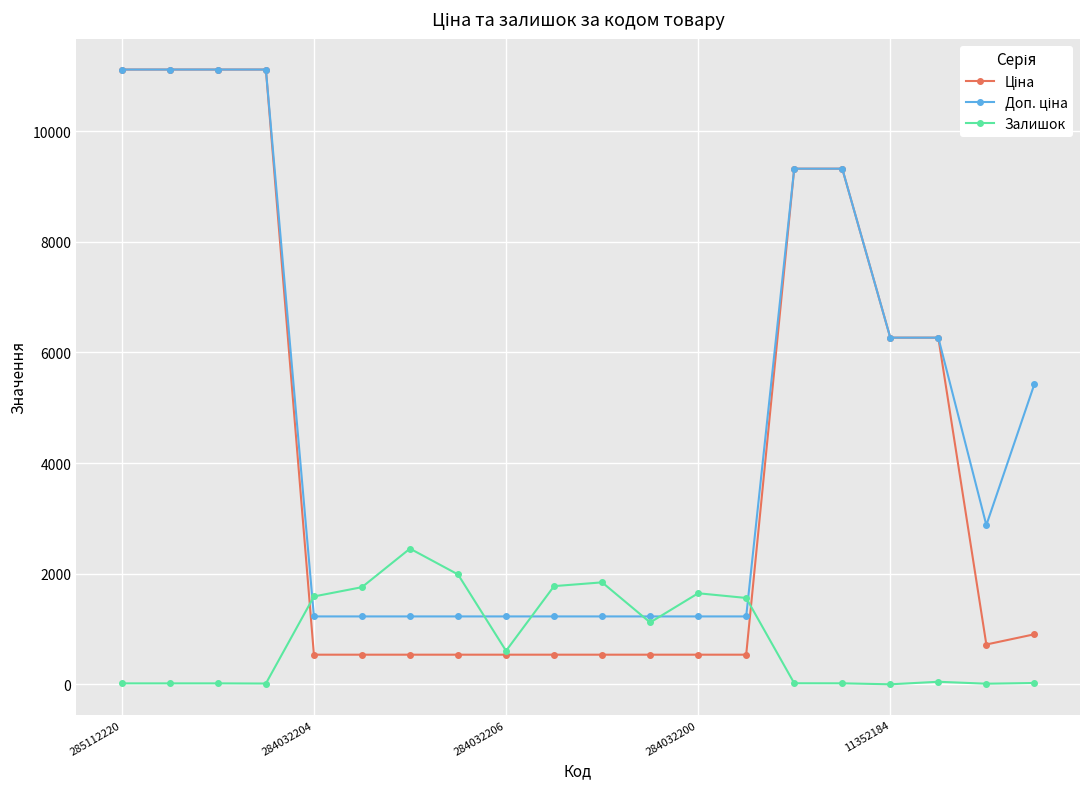

What is the value of the Залишок point at the 14th from the left?

1561.0